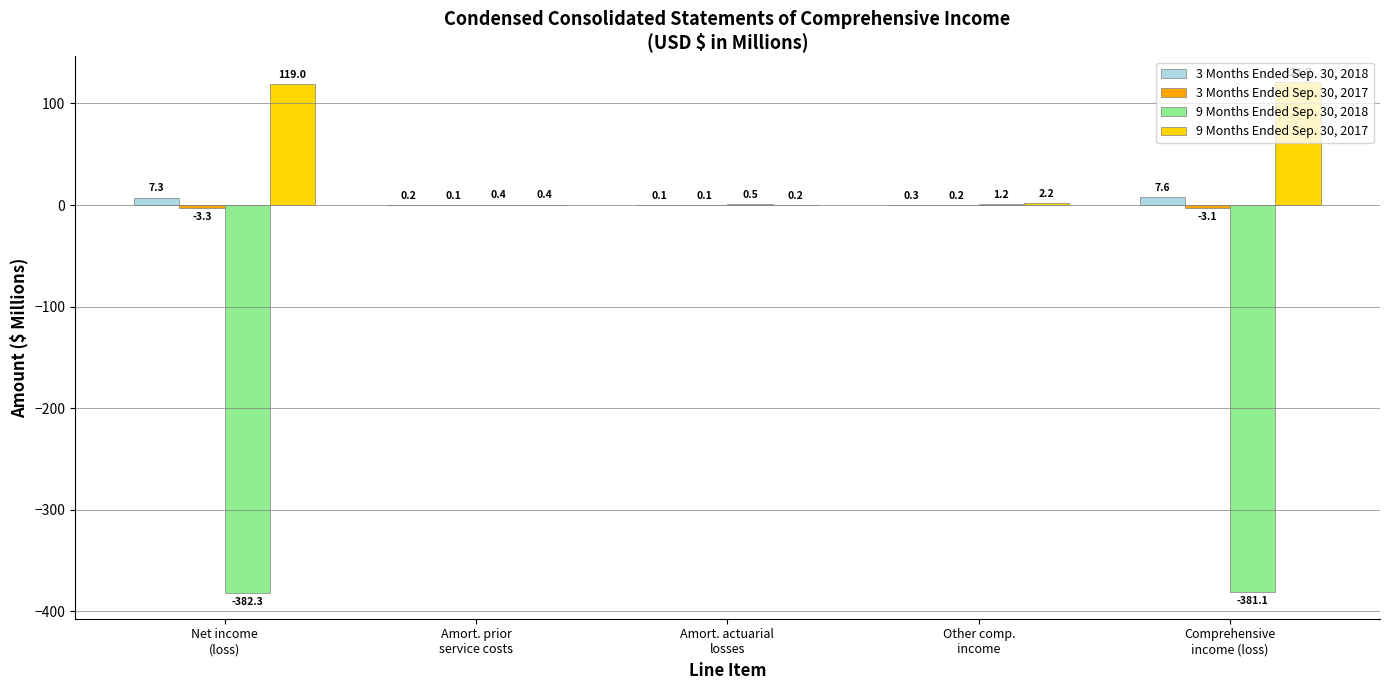

Which series has the largest total across all categories?

9 Months Ended Sep. 30, 2017